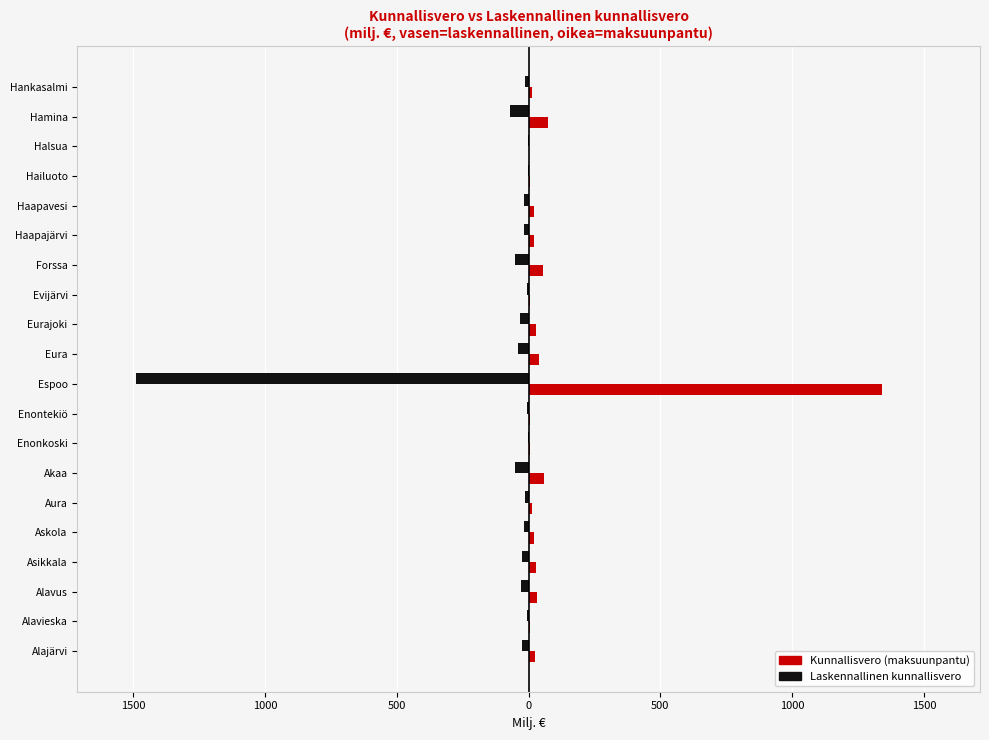

What are all the series names shown in the legend?

Kunnallisvero (maksuunpantu), Laskennallinen kunnallisvero